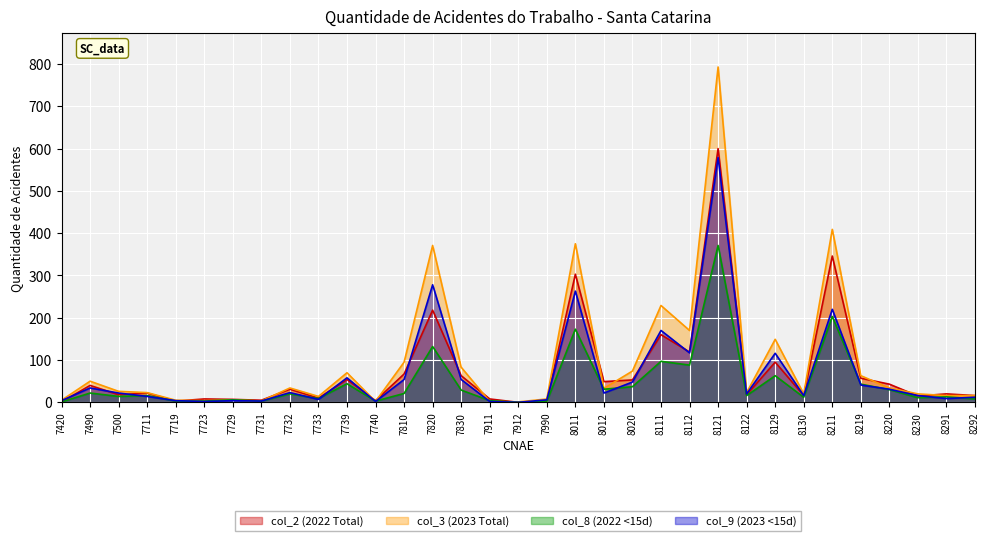

The value of col_2 (2022 Total) at 8111 is 272. True or false?

False